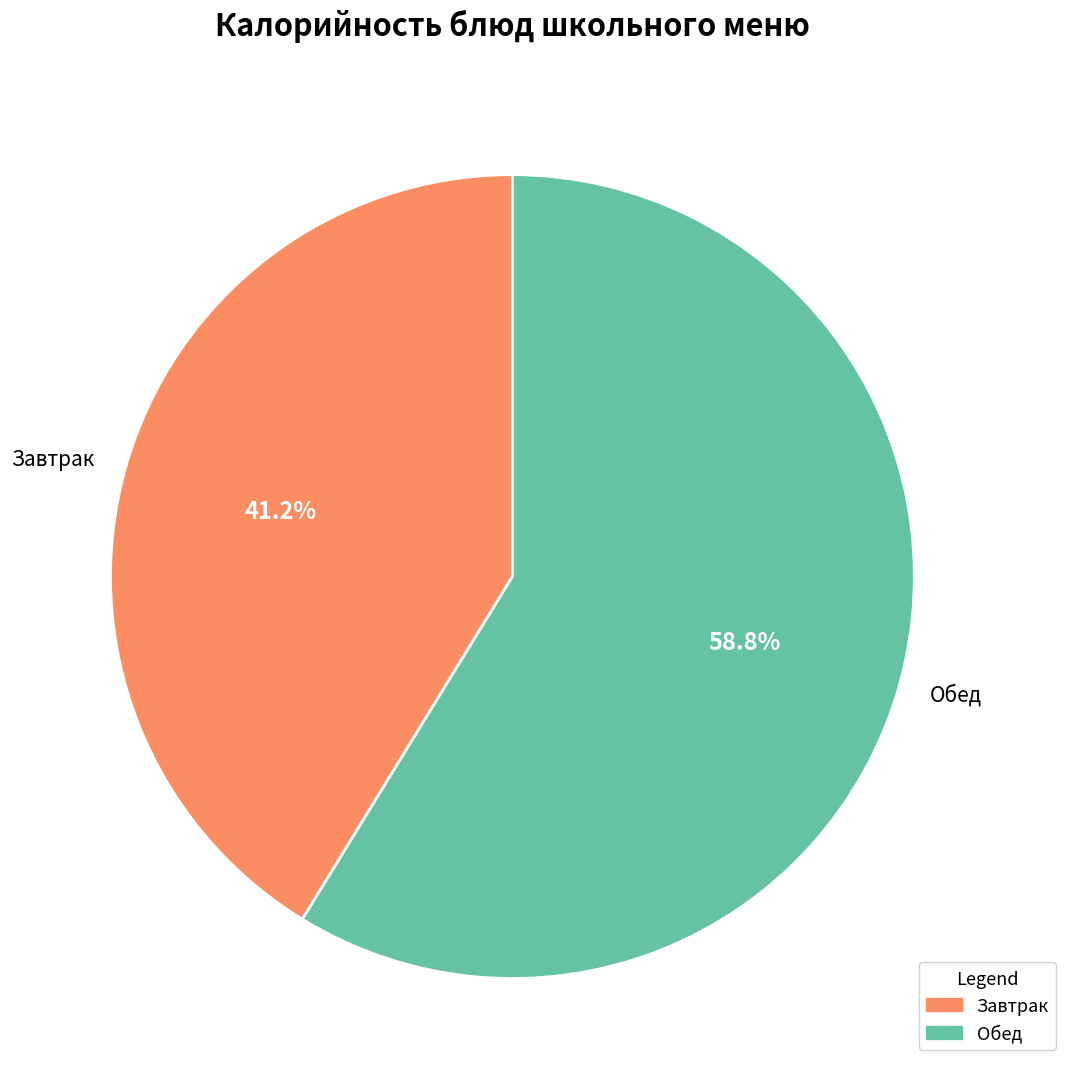

To the nearest percent, what is the average slice percentage?

50%